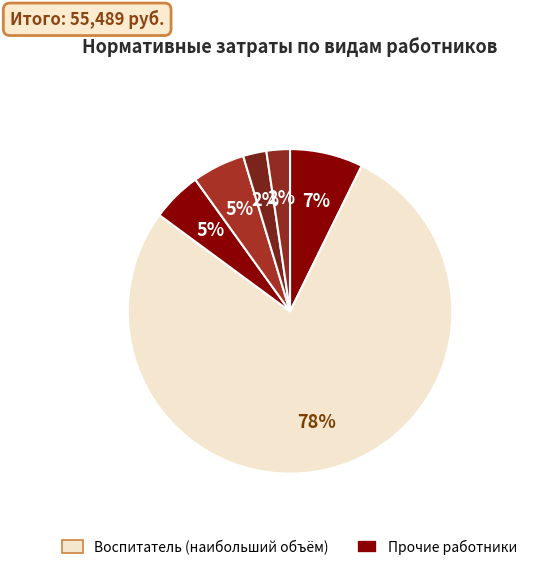

How many segments does this pie chart have?

6